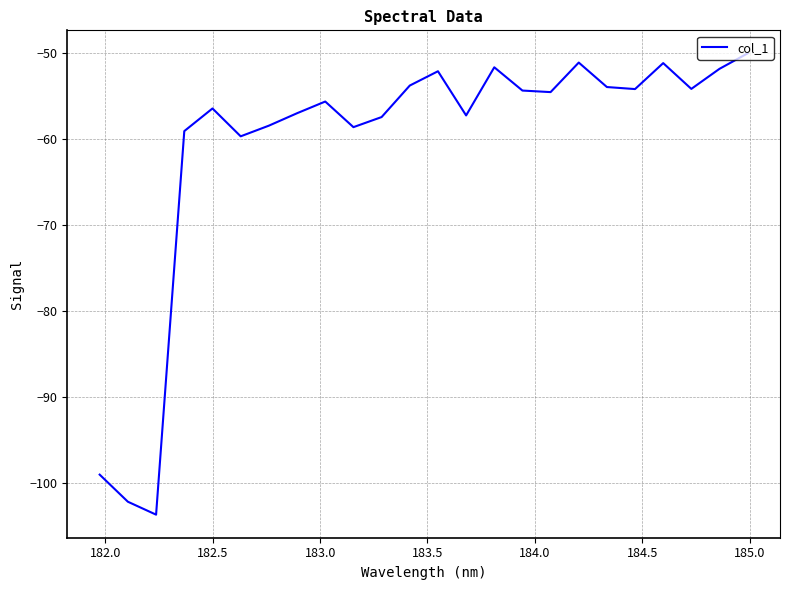

What is the maximum value shown in the chart?

-50.0